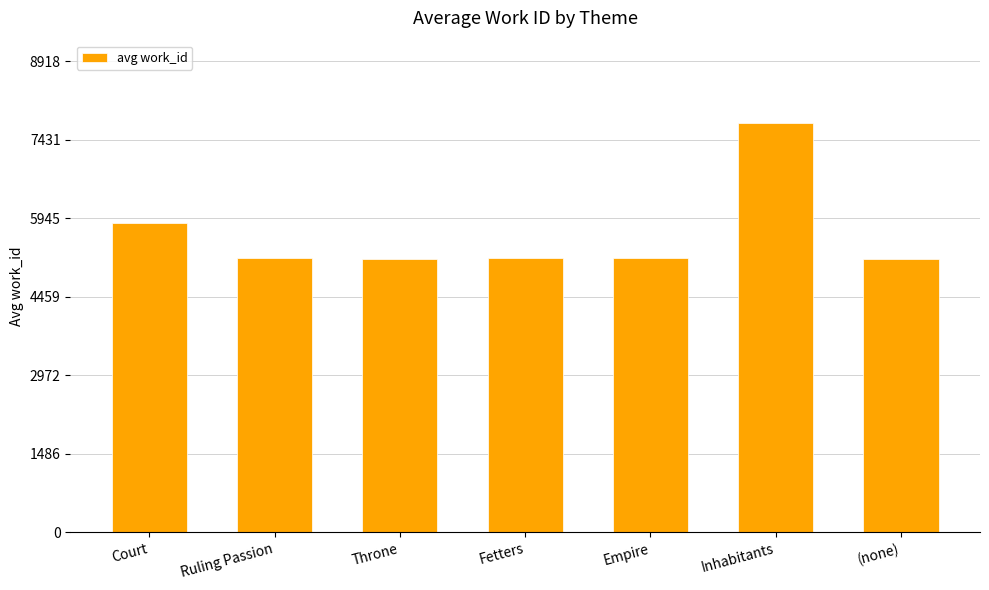

How many values are below 5192?

2